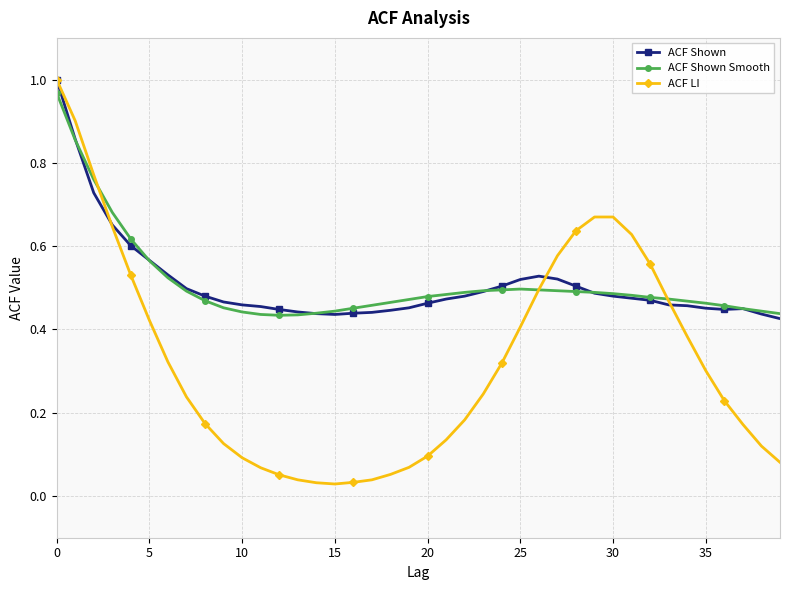

Which series has the widest spread of values?

ACF LI